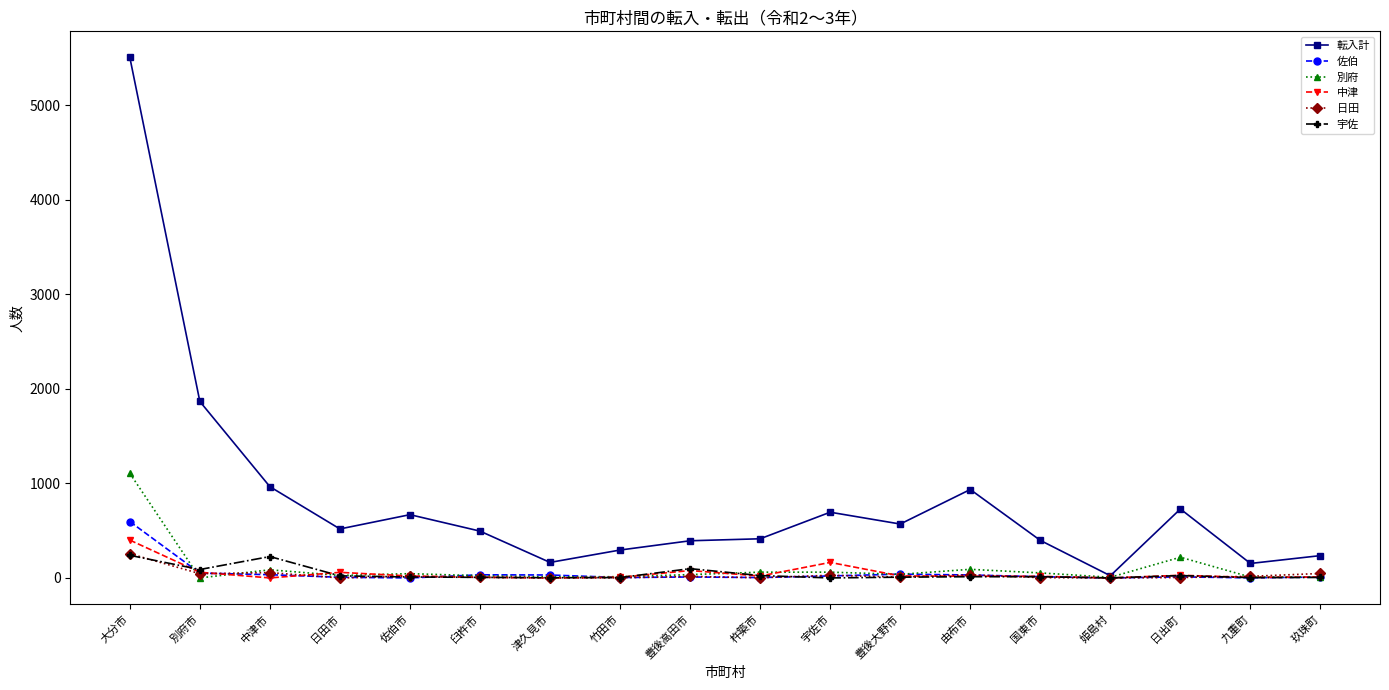

The 日田 series shows 0 at 姫島村. True or false?

True